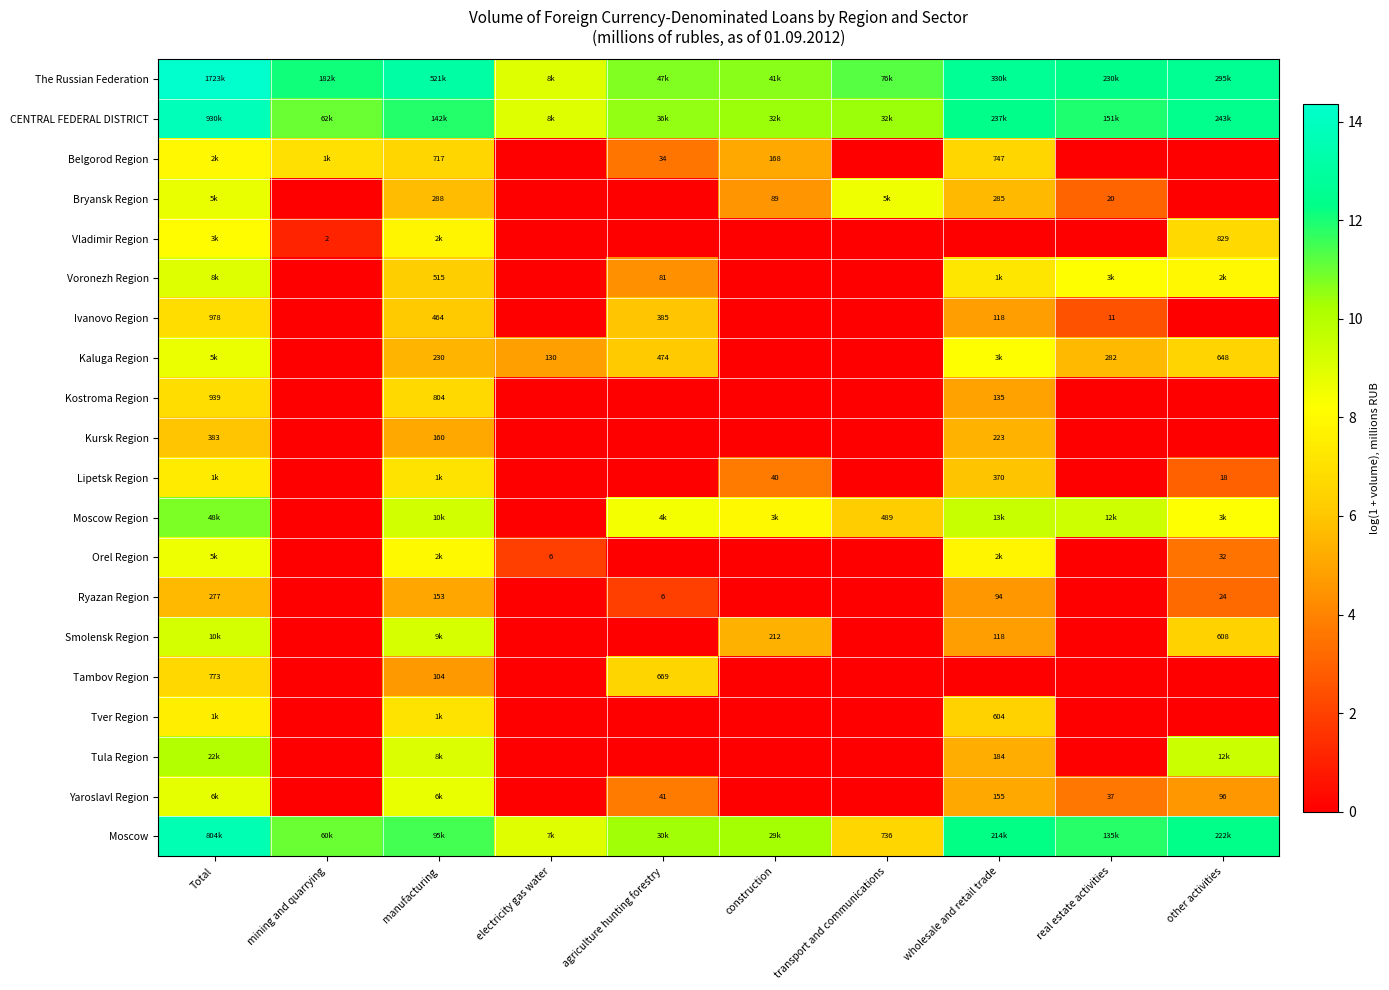

List the series in order of their peak value, highest first.

The Russian Federation, CENTRAL FEDERAL DISTRICT, Moscow, Moscow Region, Tula Region, Smolensk Region, Voronezh Region, Yaroslavl Region, Bryansk Region, Kaluga Region, Orel Region, Vladimir Region, Belgorod Region, Tver Region, Lipetsk Region, Ivanovo Region, Kostroma Region, Tambov Region, Kursk Region, Ryazan Region